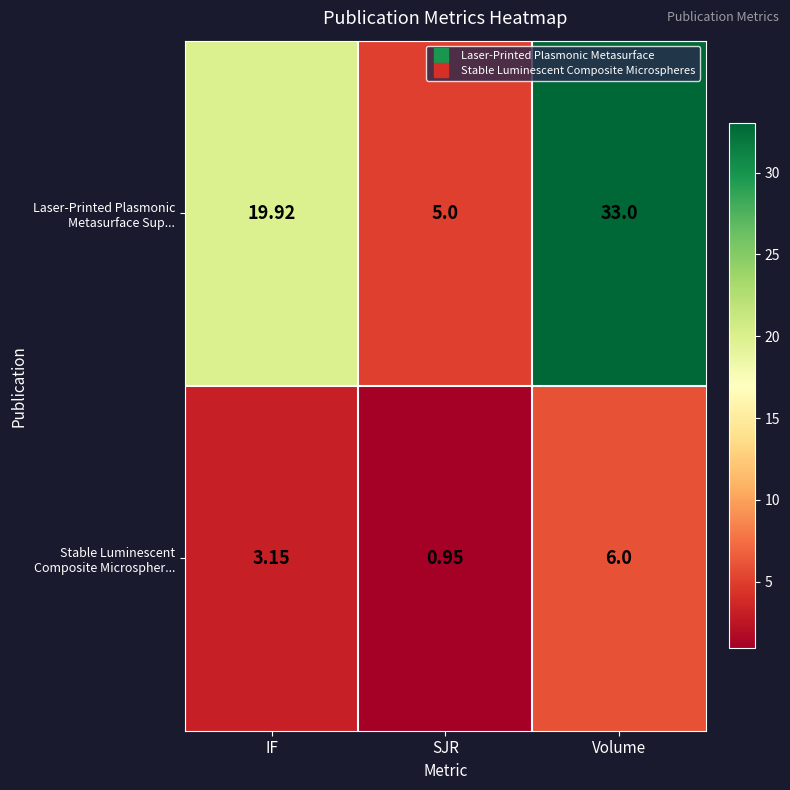

At which category is the sum across all series the highest?

Volume